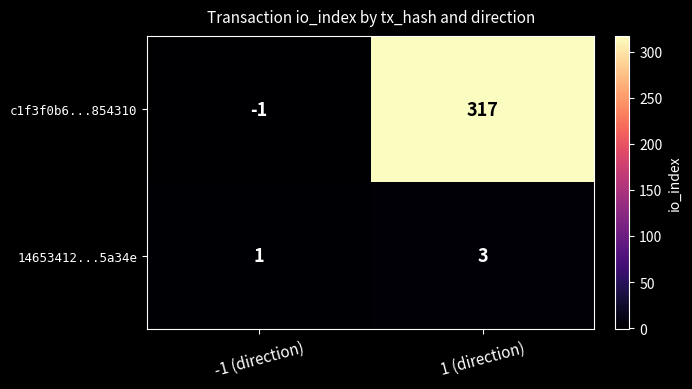

Reading right to left, list all the values displayed in this chart.

c1f3f0b6...854310: 1 (direction)=317	-1 (direction)=-1
14653412...5a34e: 1 (direction)=3	-1 (direction)=1